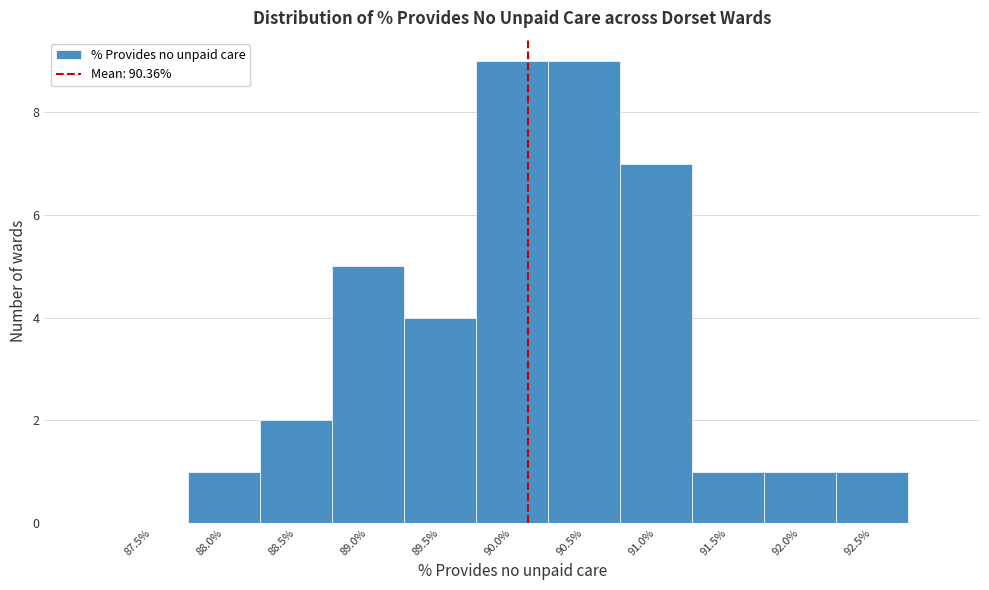

Reading left to right, extract all data points from this chart.

87.5%=0	88.0%=1	88.5%=2	89.0%=5	89.5%=4	90.0%=9	90.5%=9	91.0%=7	91.5%=1	92.0%=1	92.5%=1